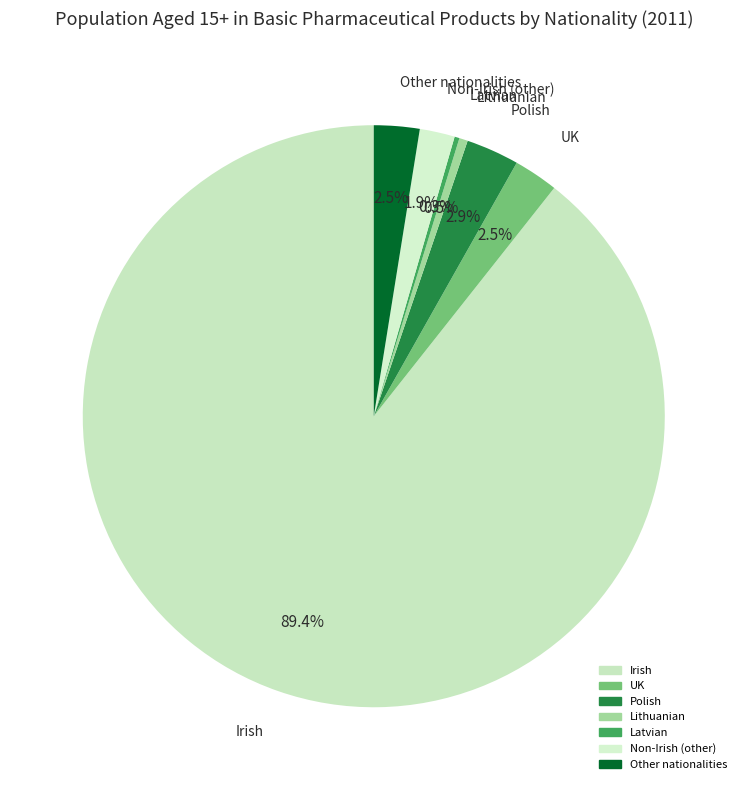

Do UK and Irish together represent more than half of the pie?

Yes